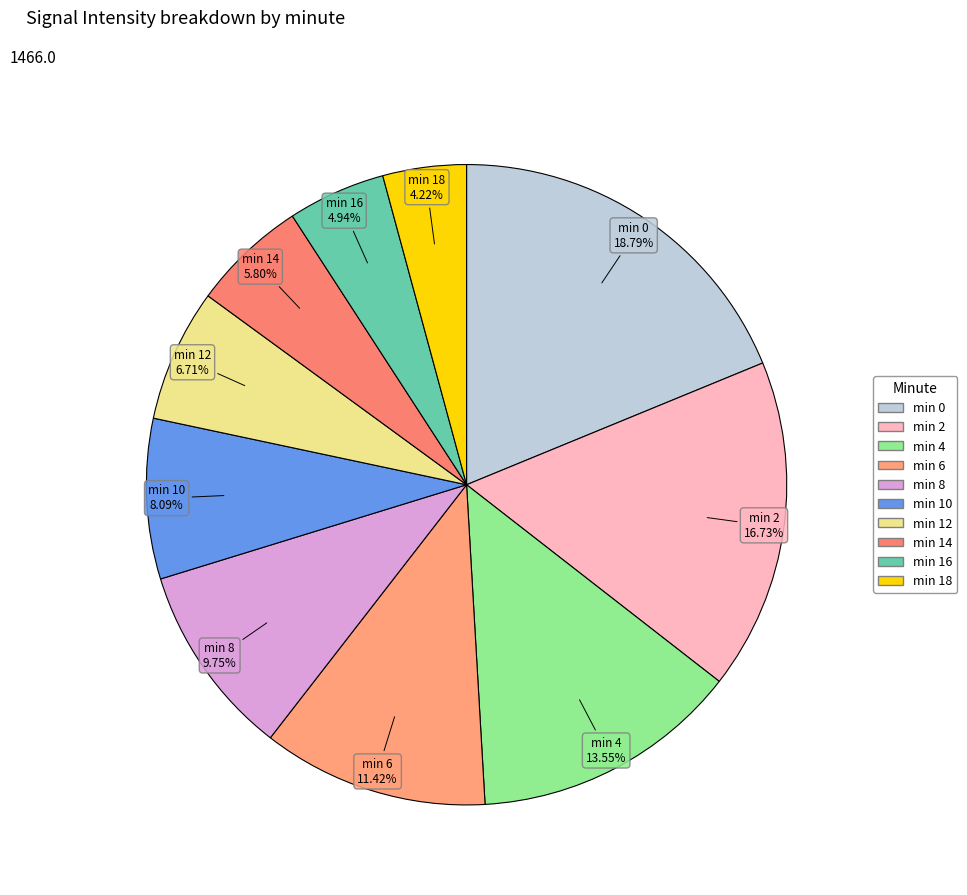

How many slices are in this pie chart?

10